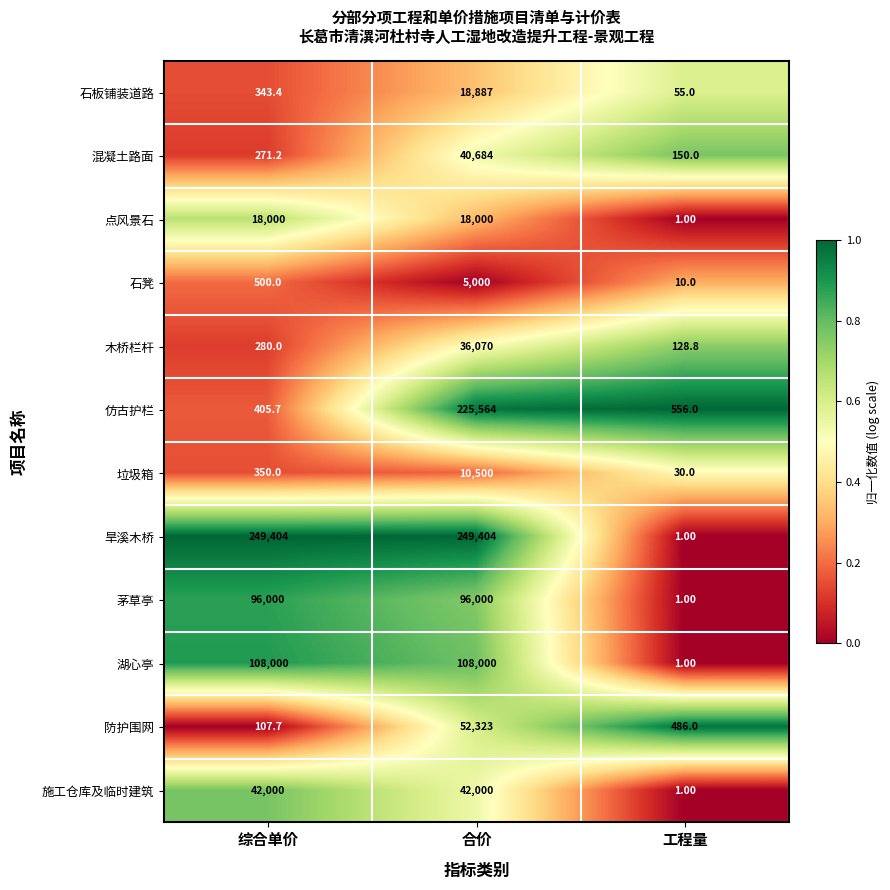

Is the value of 湖心亭 at 综合单价 greater than the value of 垃圾箱 at 综合单价?

Yes